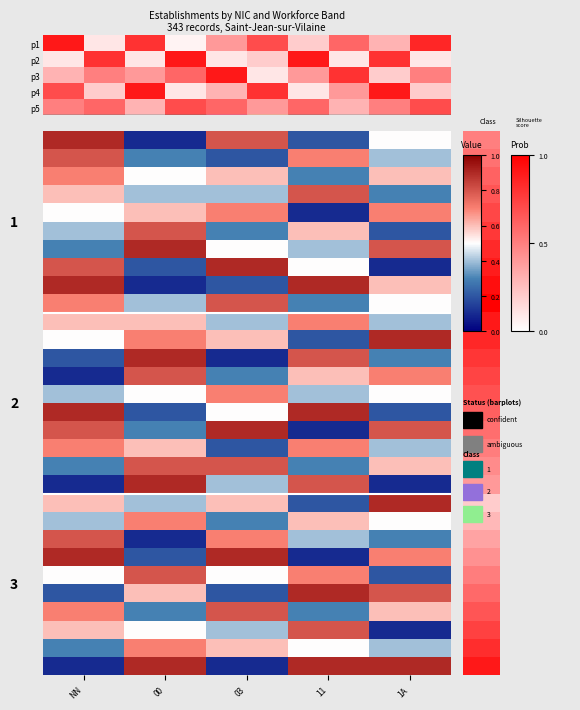

What is the minimum value shown in the chart?

0.1